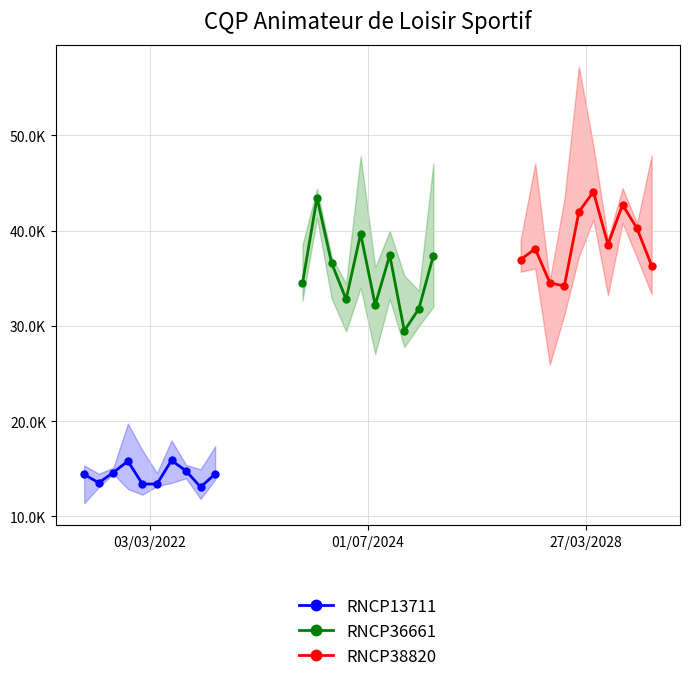

Which series ends up on top after the final intersection of RNCP36661 and RNCP38820?

RNCP36661